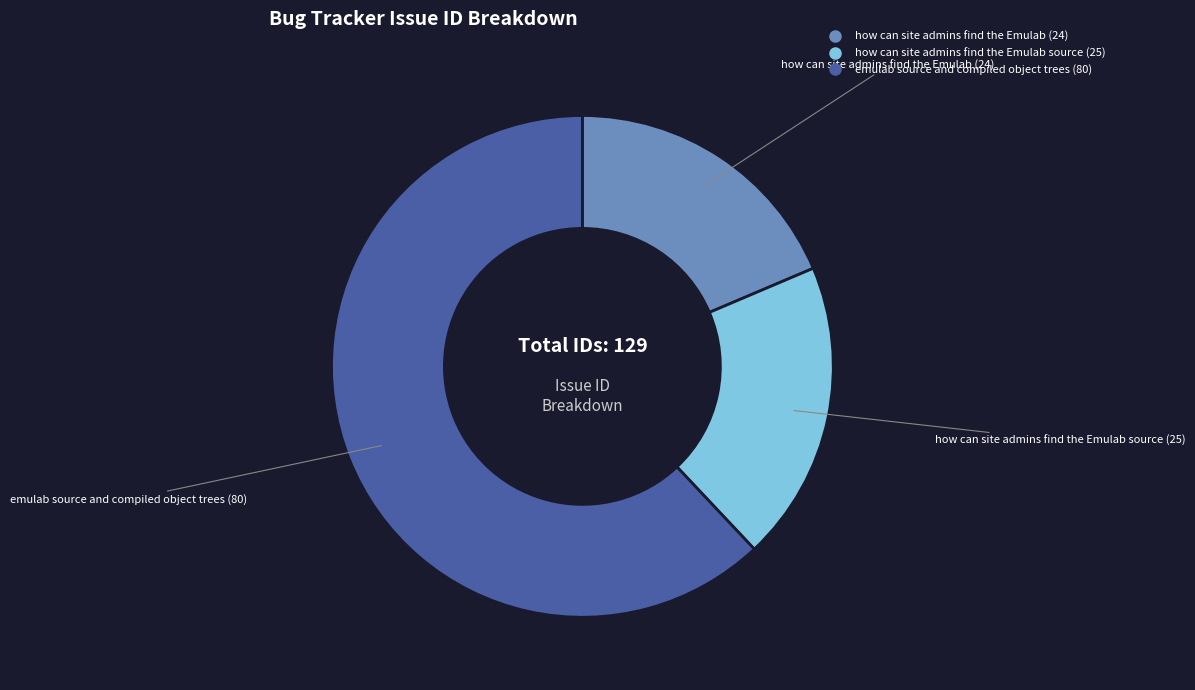

Is the sum of how can site admins find the Emulab (24) and how can site admins find the Emulab source (25) greater than half?

No